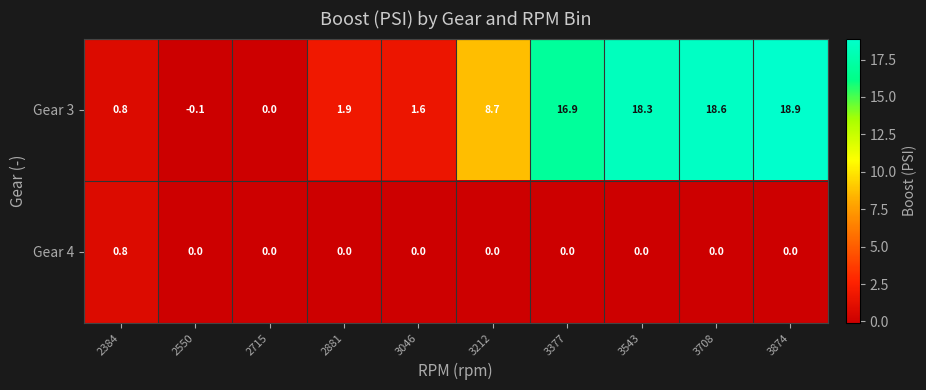

Which series has the largest range (max minus min)?

Gear 3